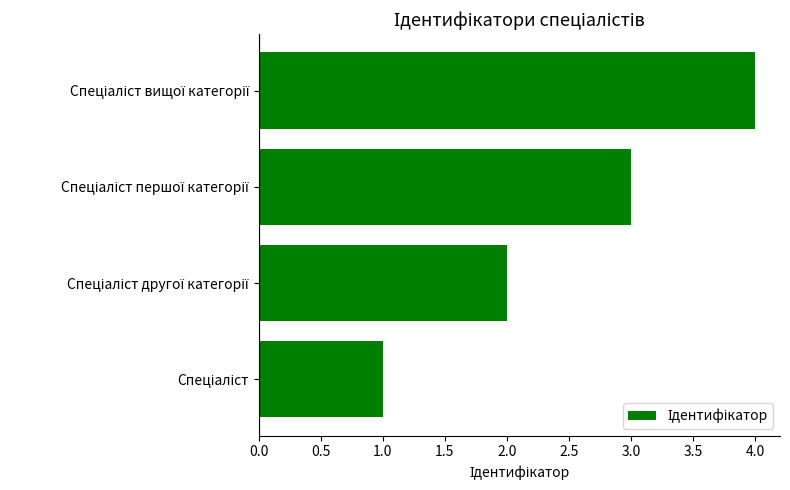

Are the bars grouped side by side (vs. stacked)?

No